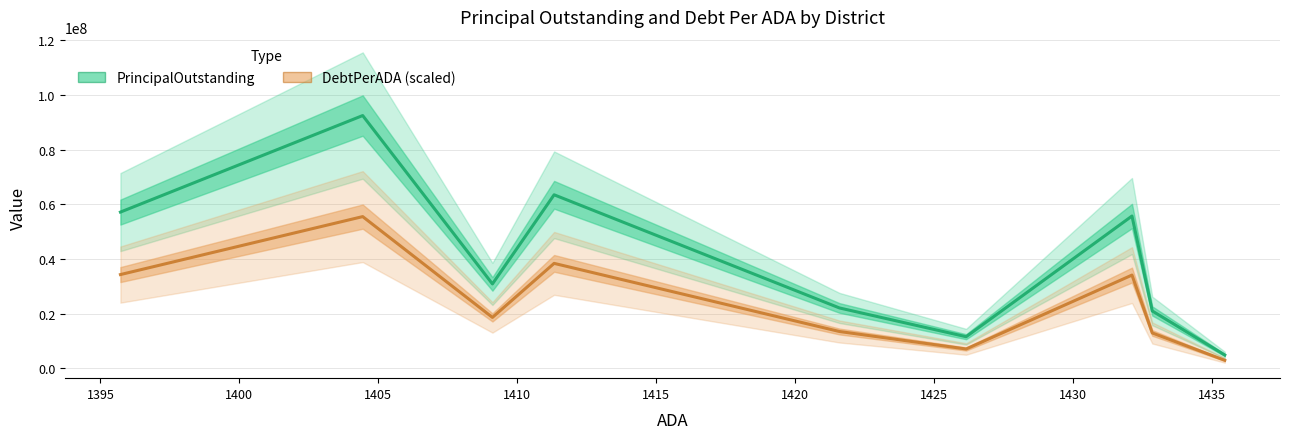

What is the average value of the PrincipalOutstanding series?

39867333.3